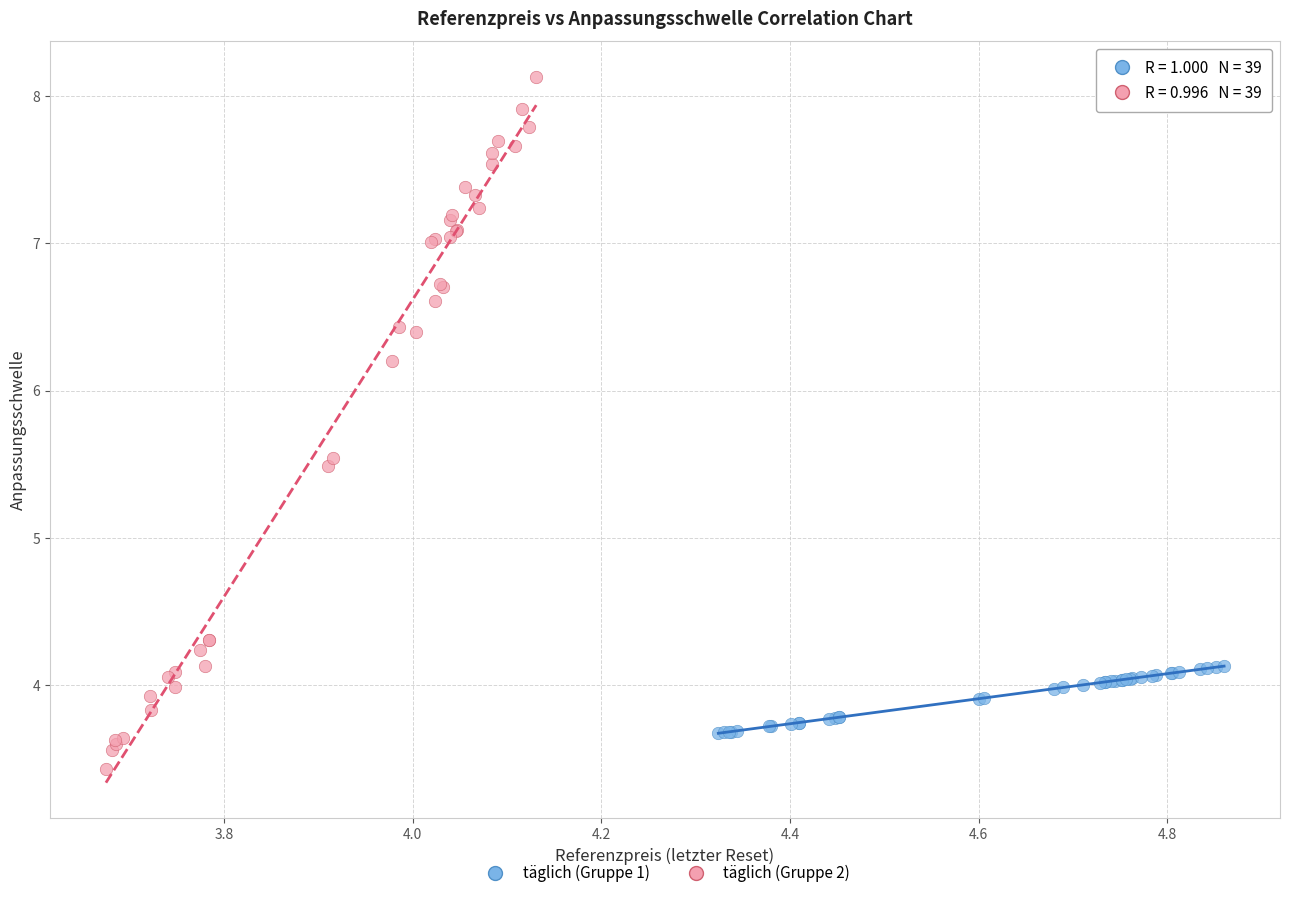

Which series contains the lowest Y value?

täglich (Gruppe 2)